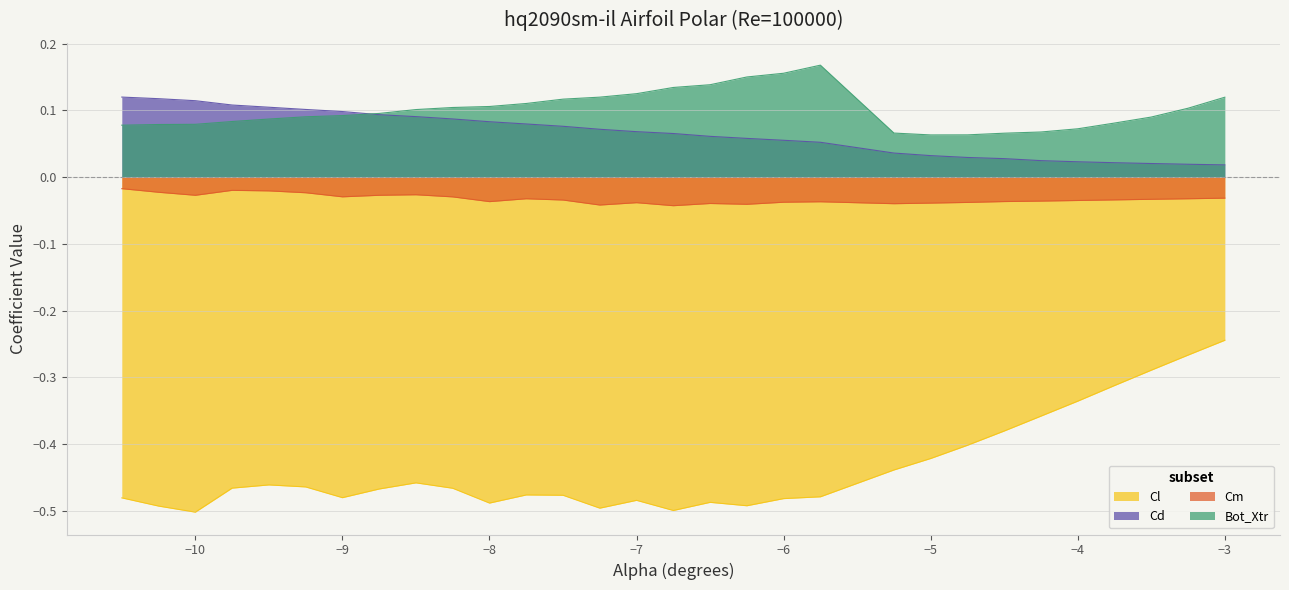

At how many categories does at least one series exceed 0?

30